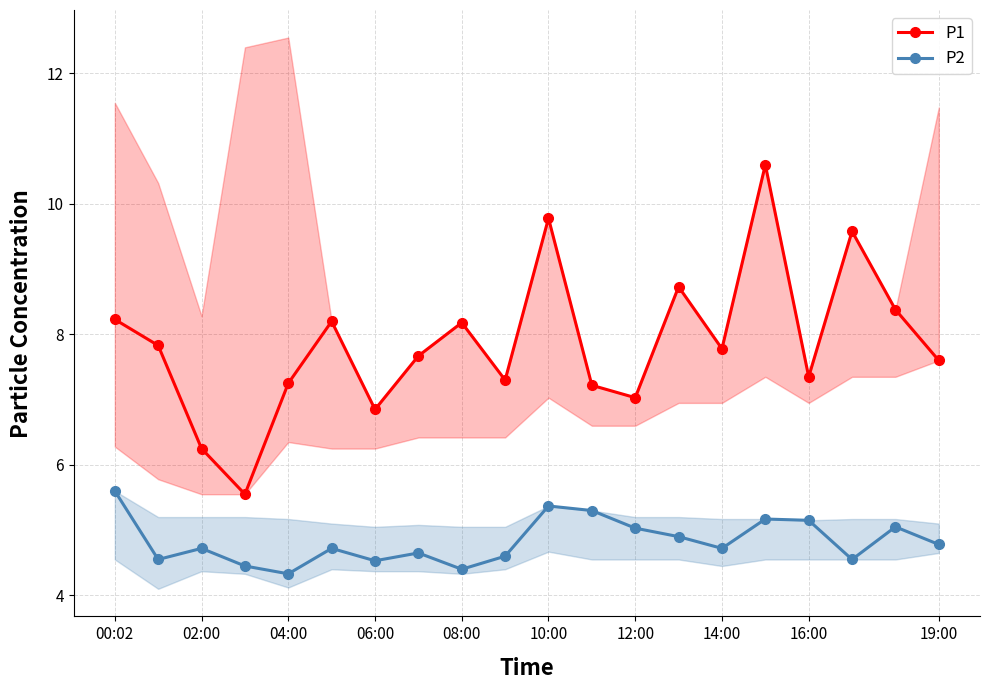

What is the label of the 5th point from the right?

15